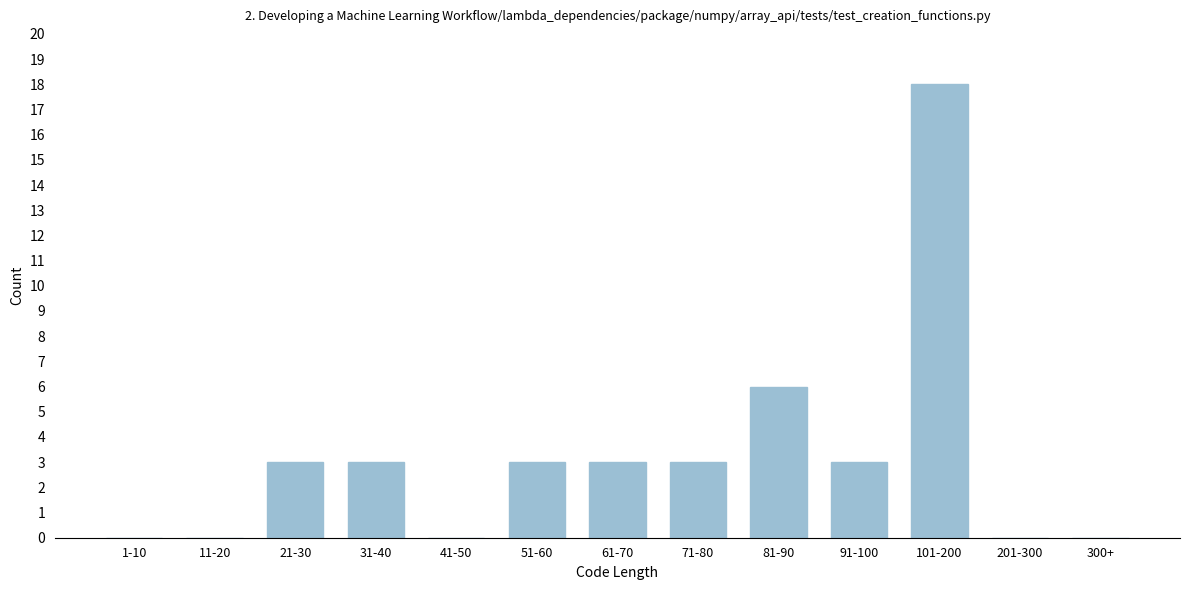

Reading left to right, extract all data points from this chart.

1-10=0	11-20=0	21-30=3	31-40=3	41-50=0	51-60=3	61-70=3	71-80=3	81-90=6	91-100=3	101-200=18	201-300=0	300+=0